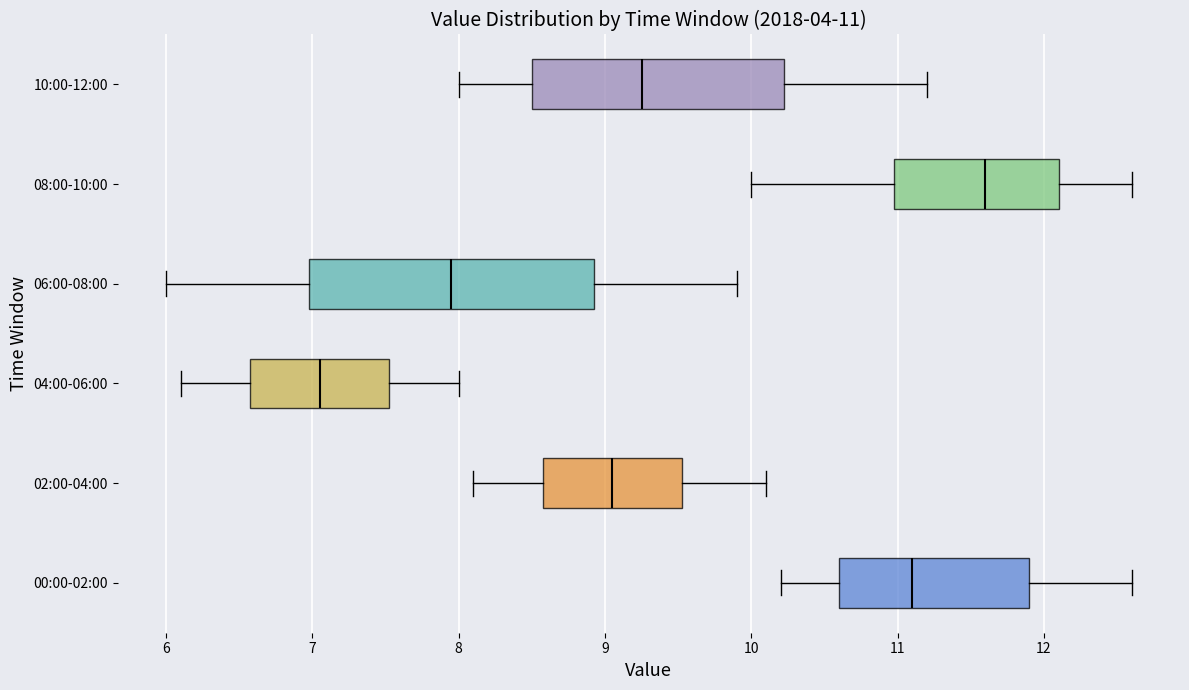

Which box is the widest, from its left edge to its right edge?

06:00-08:00